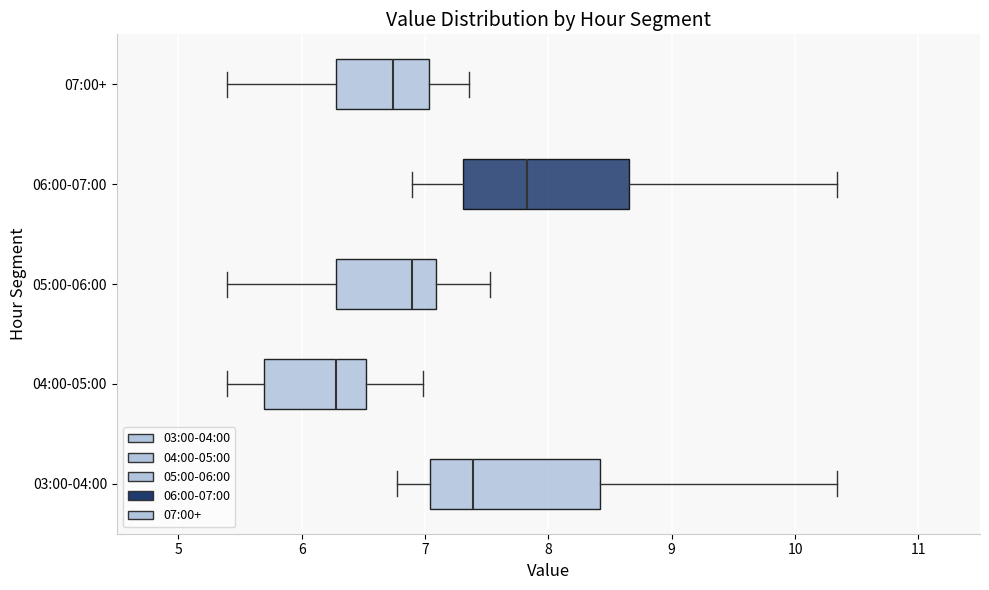

Reading bottom to top, read every box against the x-axis: the position of its median line, the range the box covers, and the ends of its whiskers. The values are not printed on the chart, so give them approximately, as read against the axis.

03:00-04:00: median 7.4, box 7.0 to 8.4, whiskers 6.8 to 10.3
04:00-05:00: median 6.3, box 5.7 to 6.5, whiskers 5.4 to 7.0
05:00-06:00: median 6.9, box 6.3 to 7.1, whiskers 5.4 to 7.5
06:00-07:00: median 7.8, box 7.3 to 8.7, whiskers 6.9 to 10.3
07:00+: median 6.7, box 6.3 to 7.0, whiskers 5.4 to 7.4